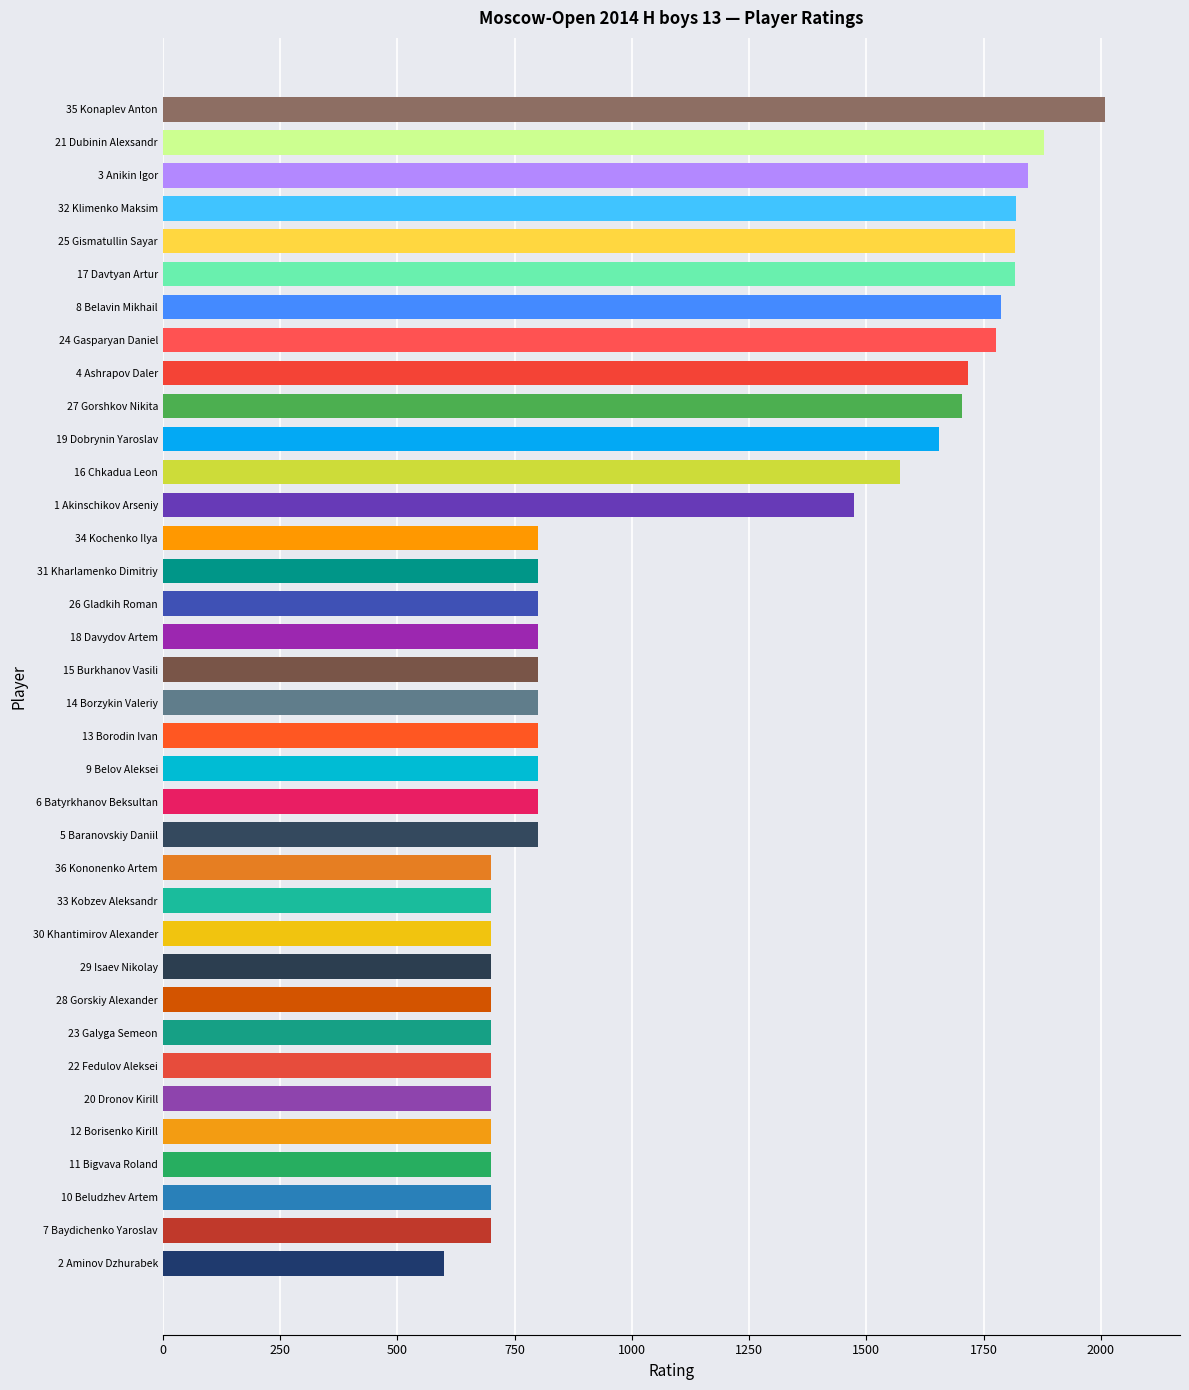

The value at 36 Kononenko Artem is 280. True or false?

False